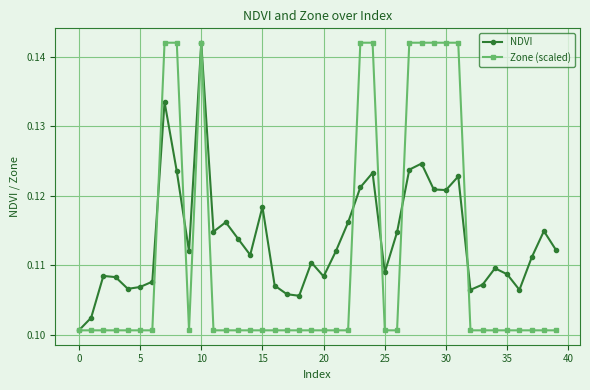

Rank the series by their average value, from highest to lowest.

NDVI, Zone (scaled)